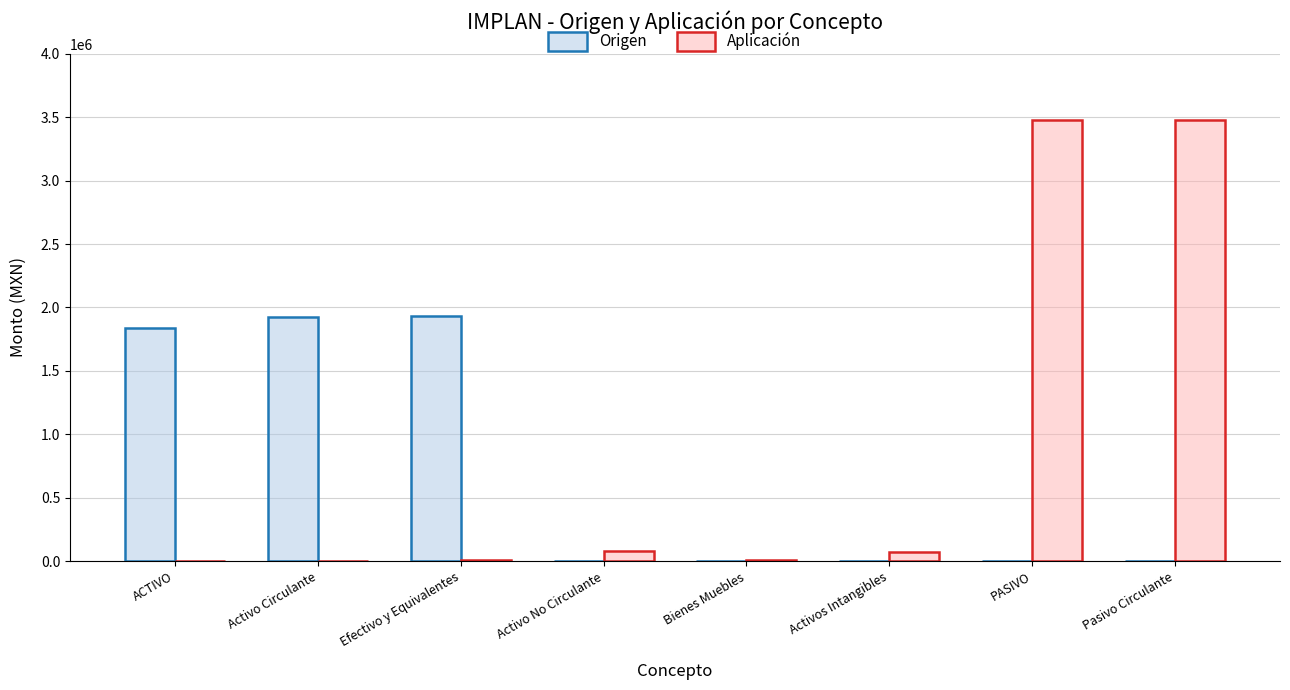

What is the total value across all series at ACTIVO?

1838315.6